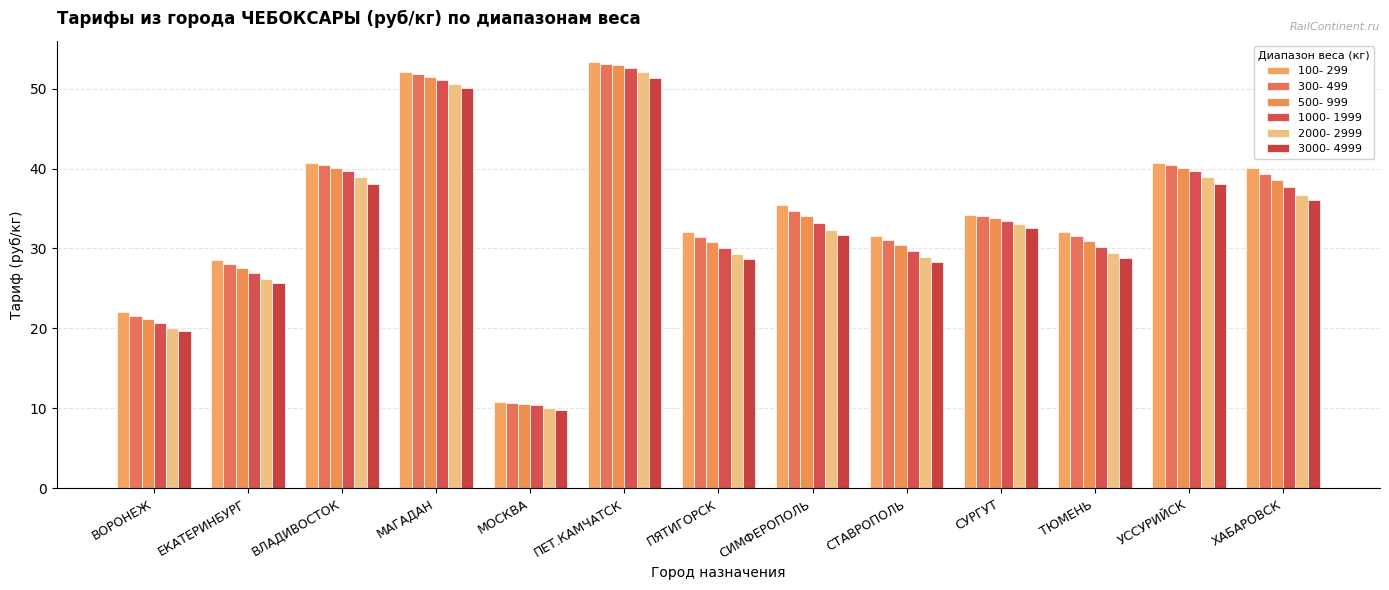

What position from the left is ВЛАДИВОСТОК?

3